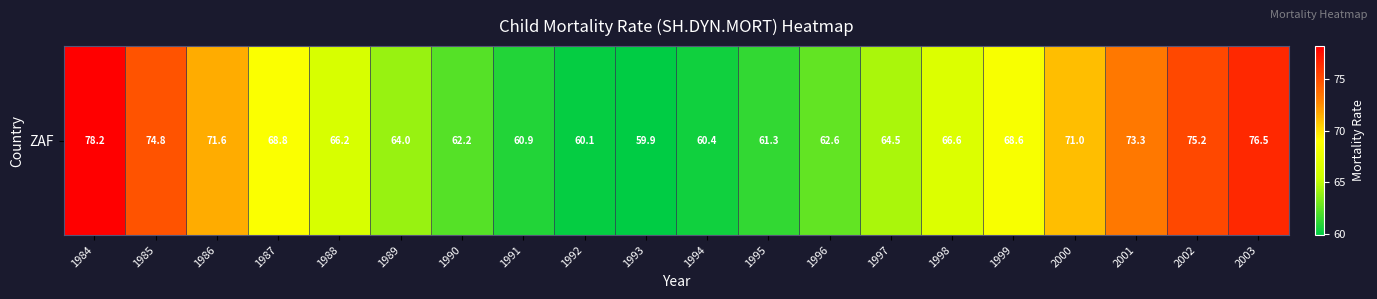

Reading right to left, what are all the values shown in this chart?

76.5	75.2	73.3	71.0	68.6	66.6	64.5	62.6	61.3	60.4	59.9	60.1	60.9	62.2	64.0	66.2	68.8	71.6	74.8	78.2